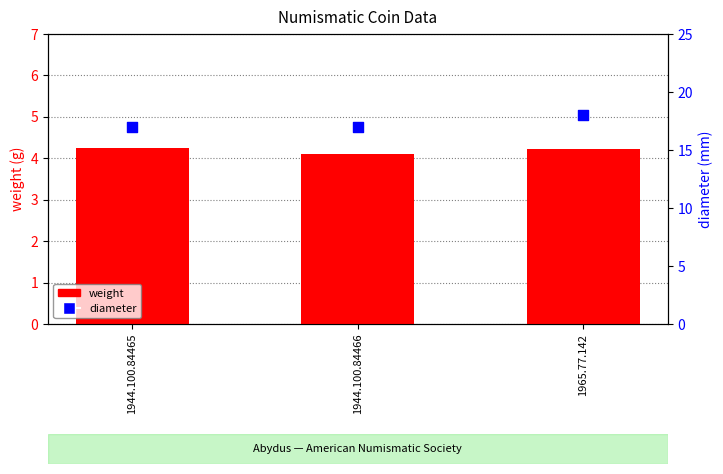

At how many categories does at least one series exceed 16?

3